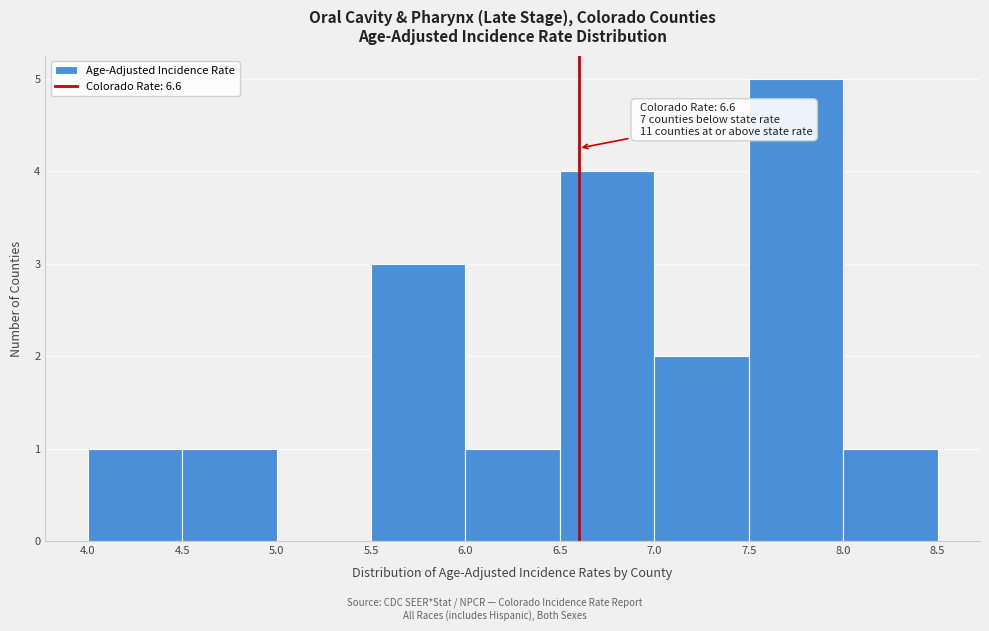

Which range on the x-axis has the tallest bar?

7.5 to 8.0